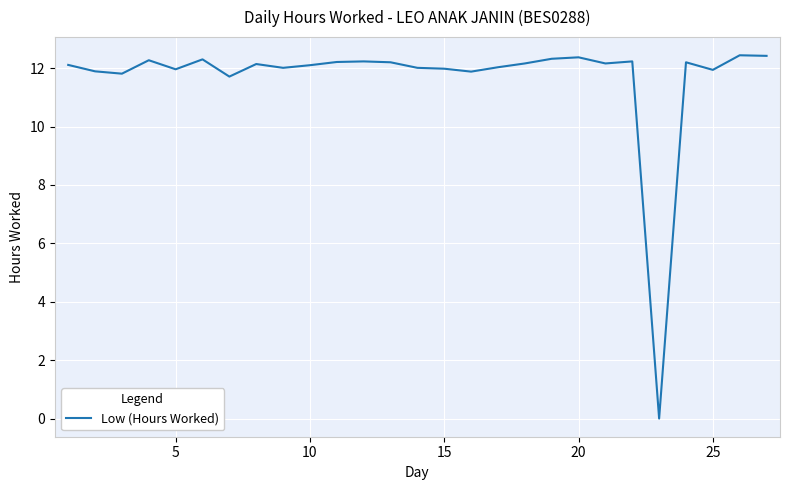

What is the difference between the maximum and minimum values?

12.4